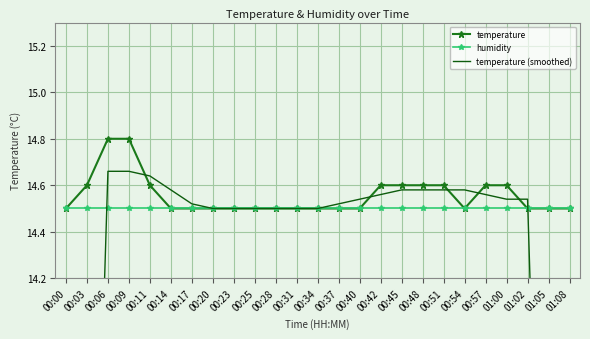

The humidity series shows 14.5 at 00:34. True or false?

True